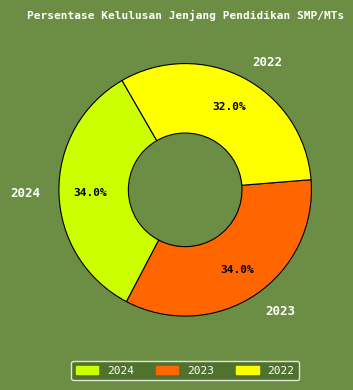

Is 2023 the majority of the pie?

No